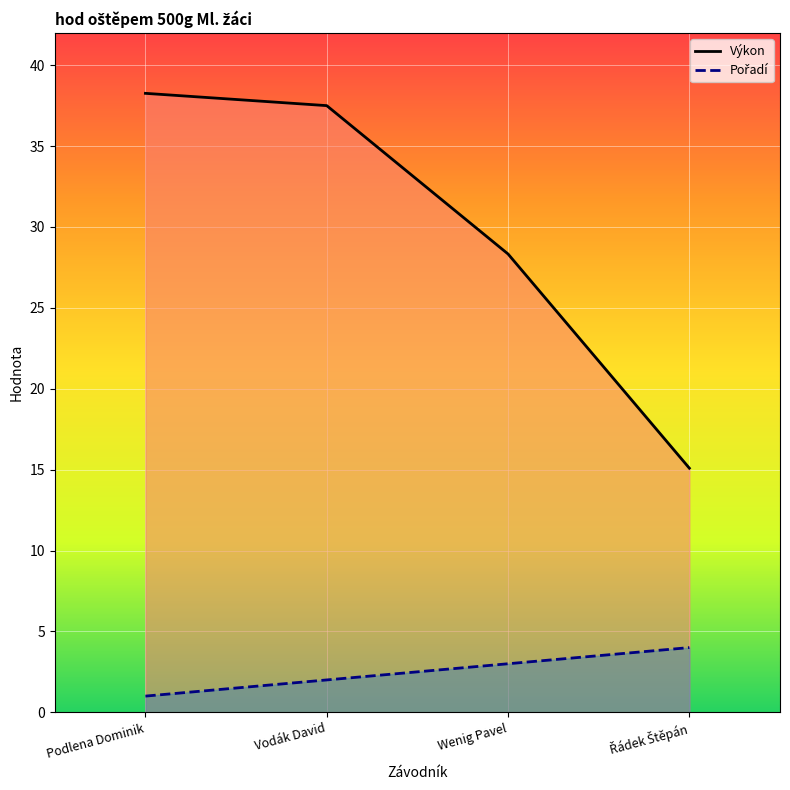

Read the Pořadí value at Podlena Dominik.

1.0